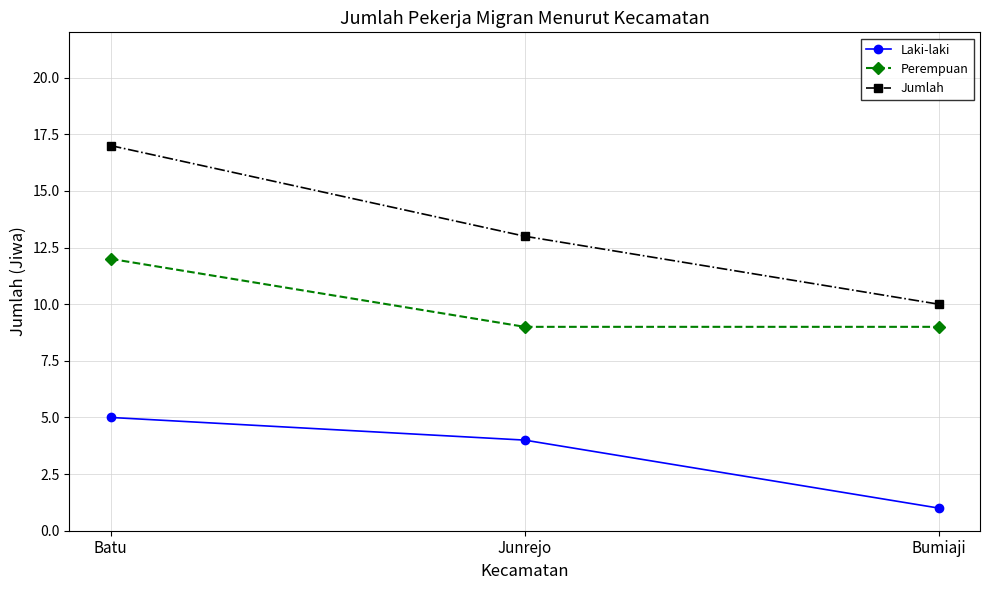

What is the label of the 2nd point from the right?

Junrejo